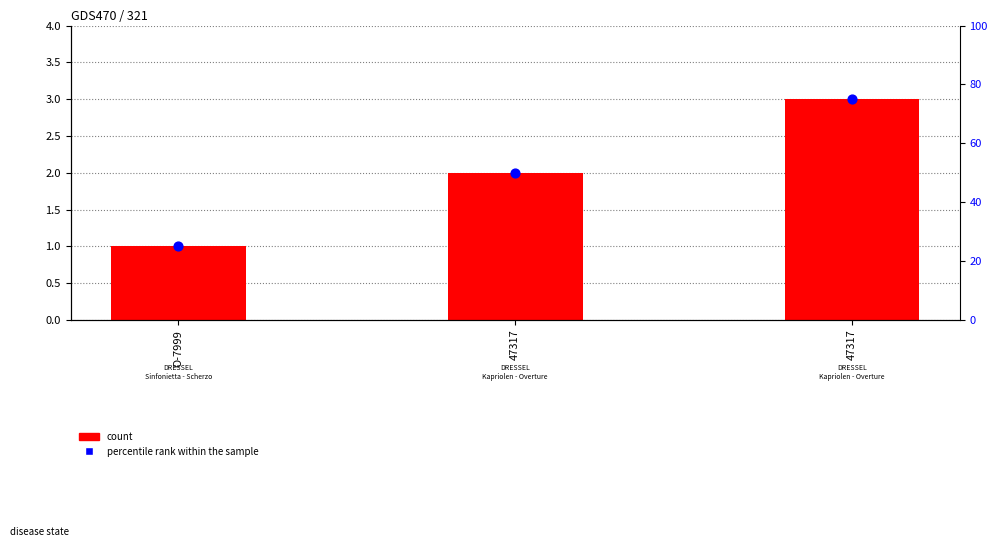

Which series reaches the maximum Y coordinate?

percentile rank within the sample